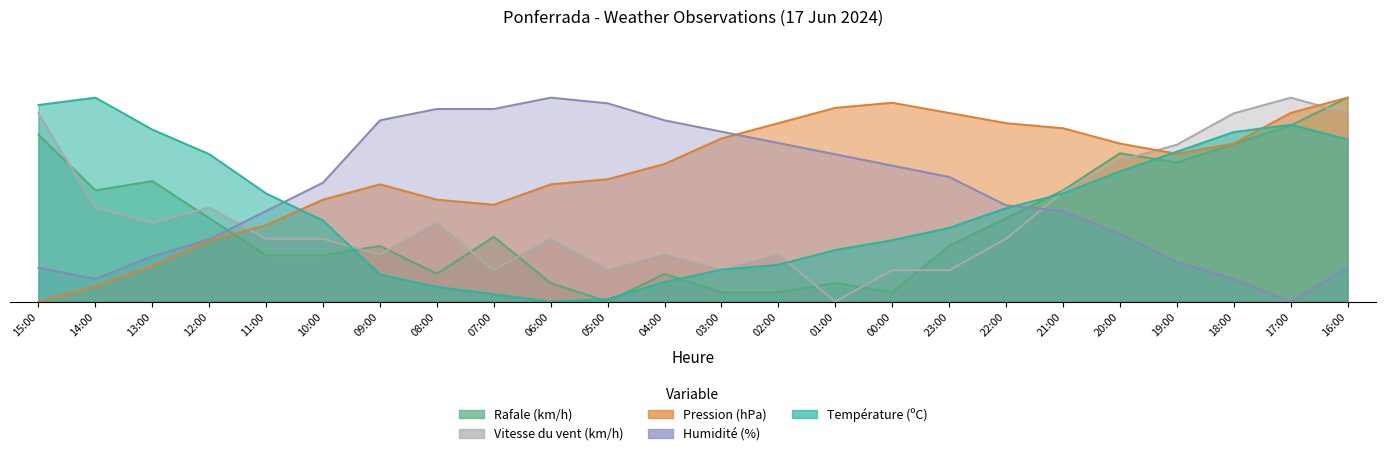

What is the sum of the Pression (hPa) values at 17:00 and 01:00?

187.5